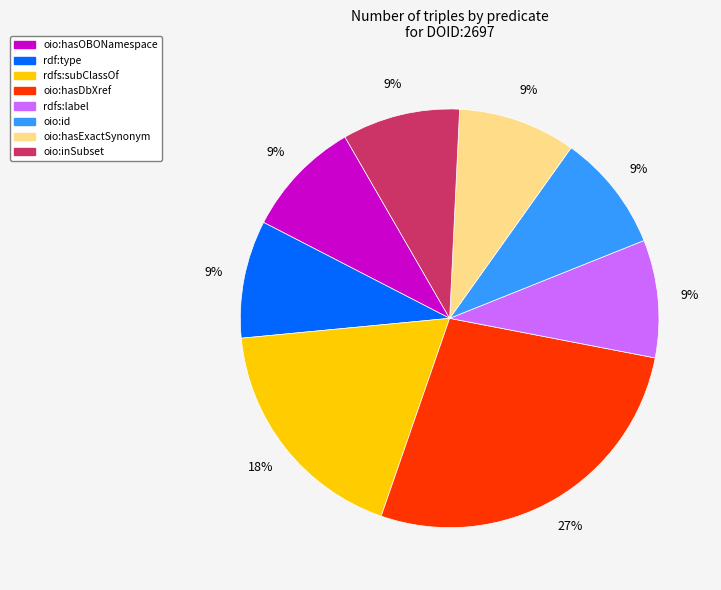

How many slices are in this pie chart?

8